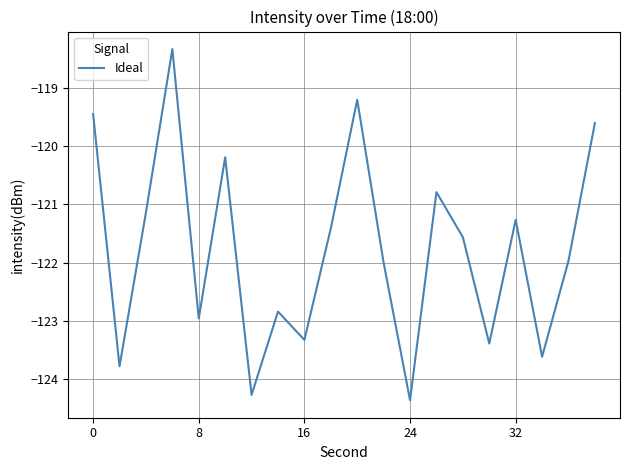

What is the minimum value shown in the chart?

-124.4